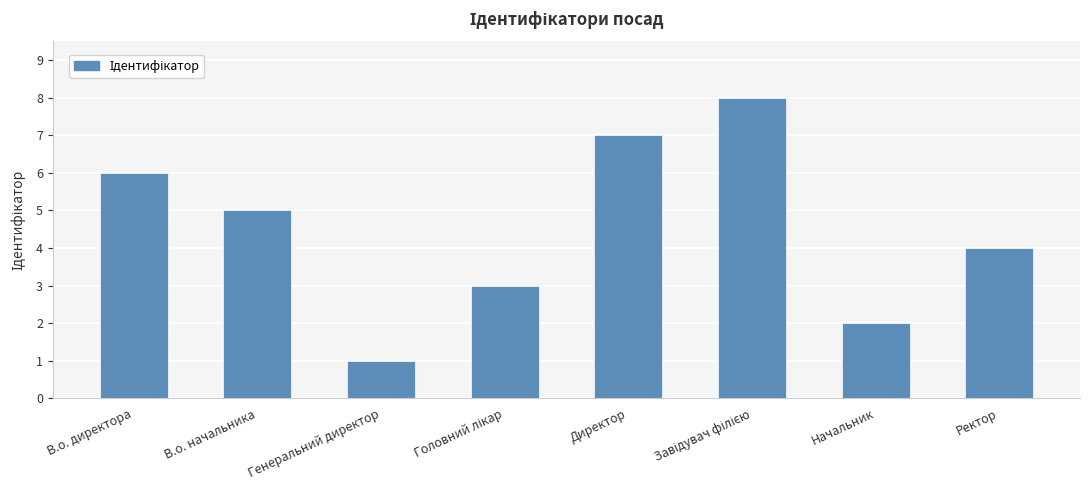

Where is the data nearest to the value 4?

Ректор